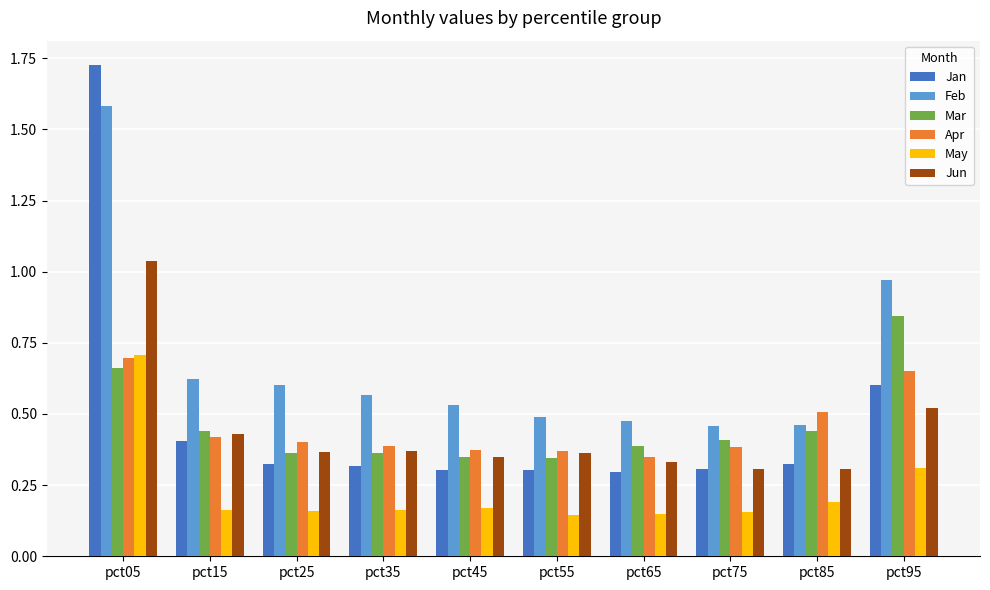

Count the number of data series in this chart.

6